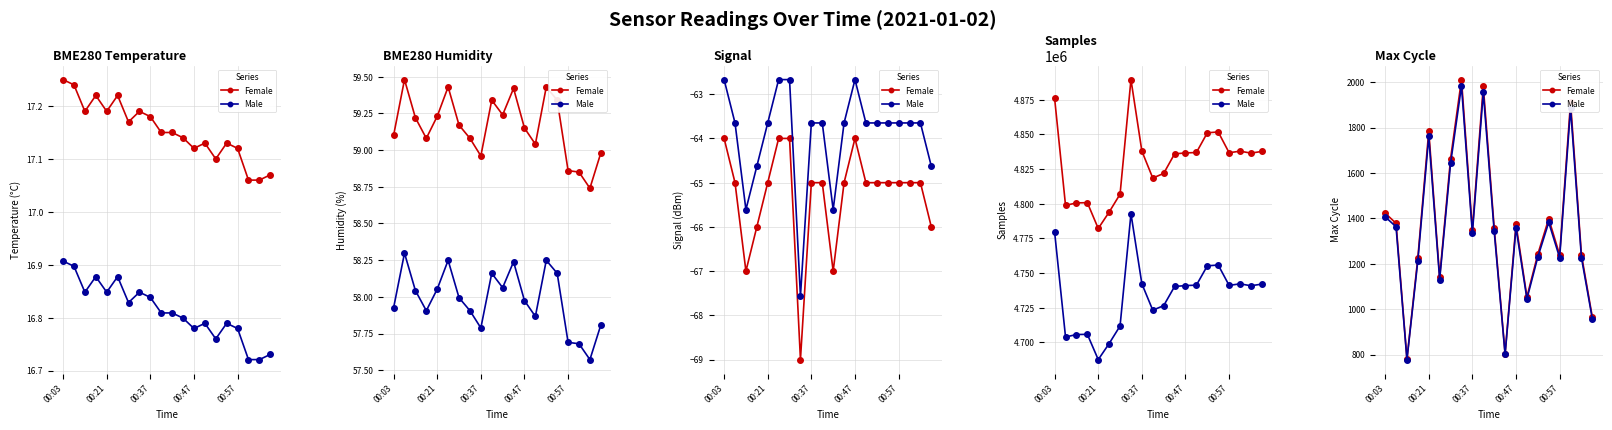

List the series in order of their peak value, lowest first.

Male, Female